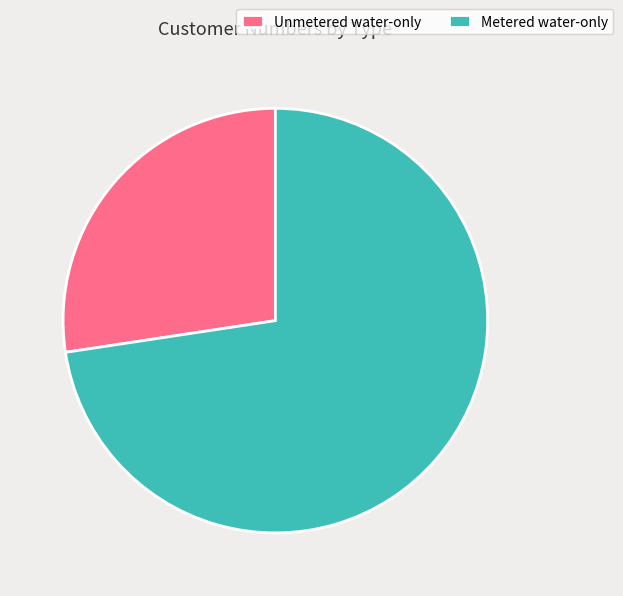

Is the sum of Unmetered water-only and Metered water-only greater than half?

Yes